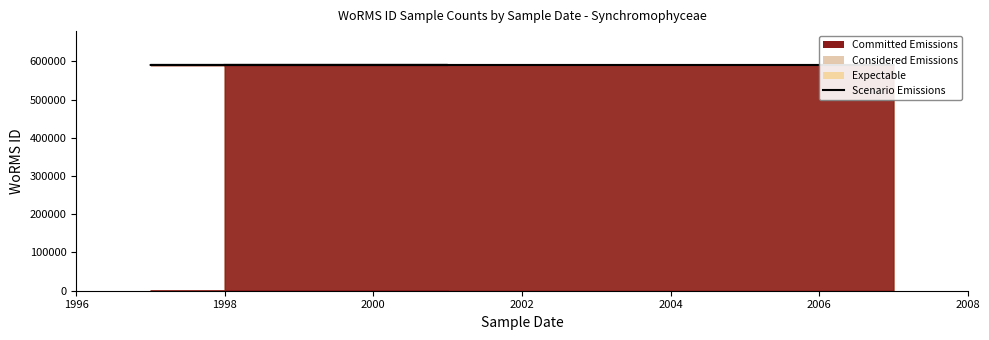

What is the value of the 4th point from the left?

590432